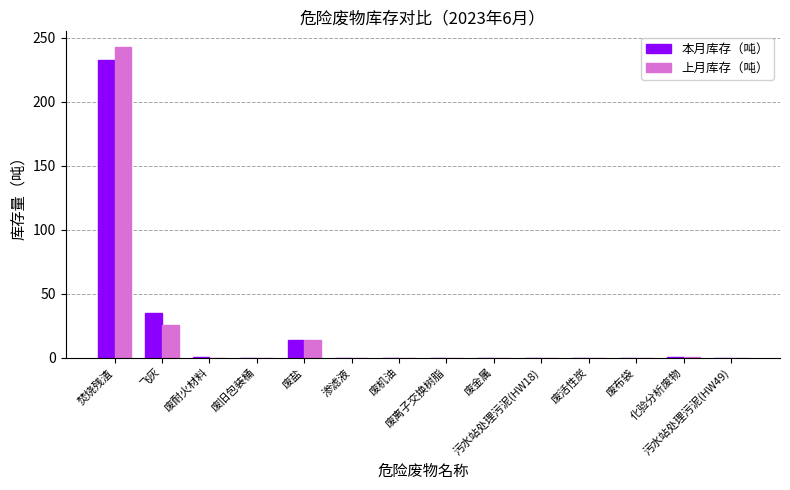

What is the sum of all 本月库存（吨） values?

281.9